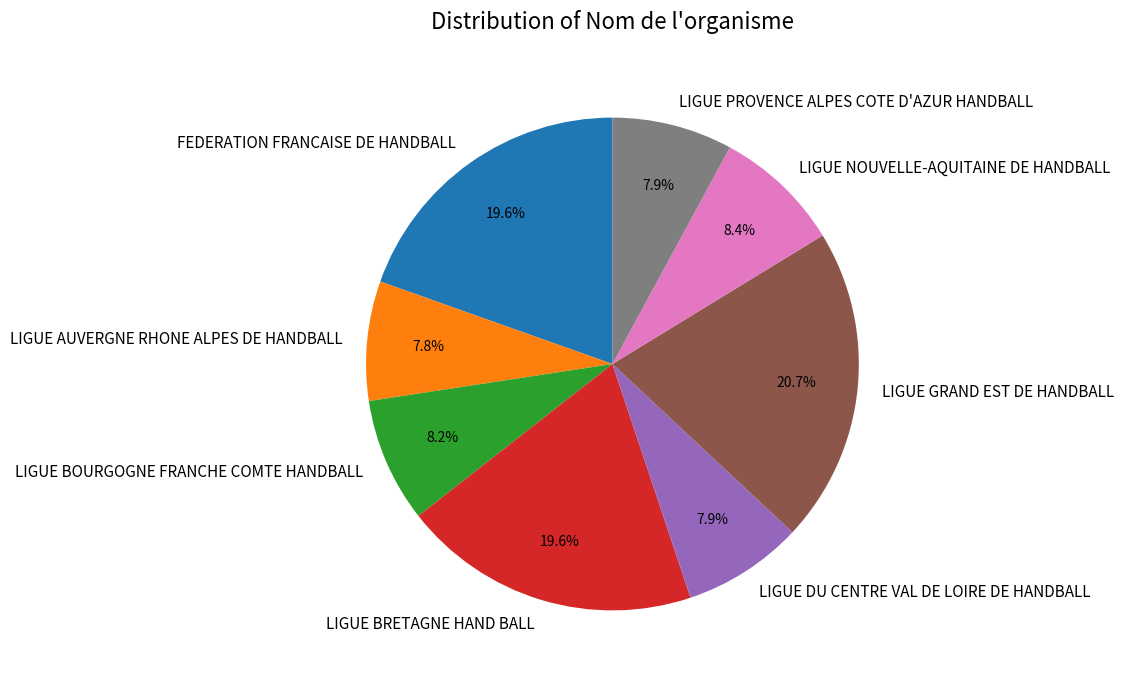

What percentage is the LIGUE GRAND EST DE HANDBALL slice, to the nearest percent?

21%